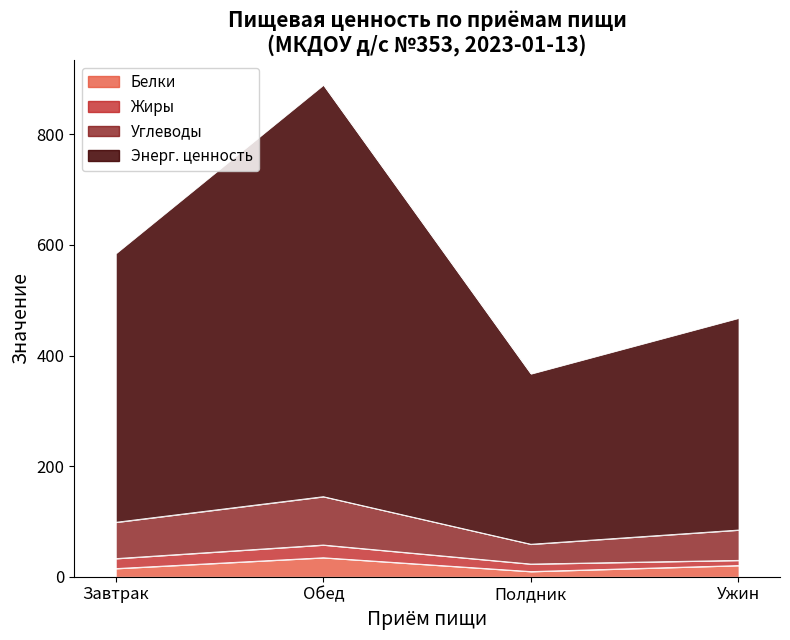

What is the sum of the Белки values at Завтрак and Полдник?

24.1